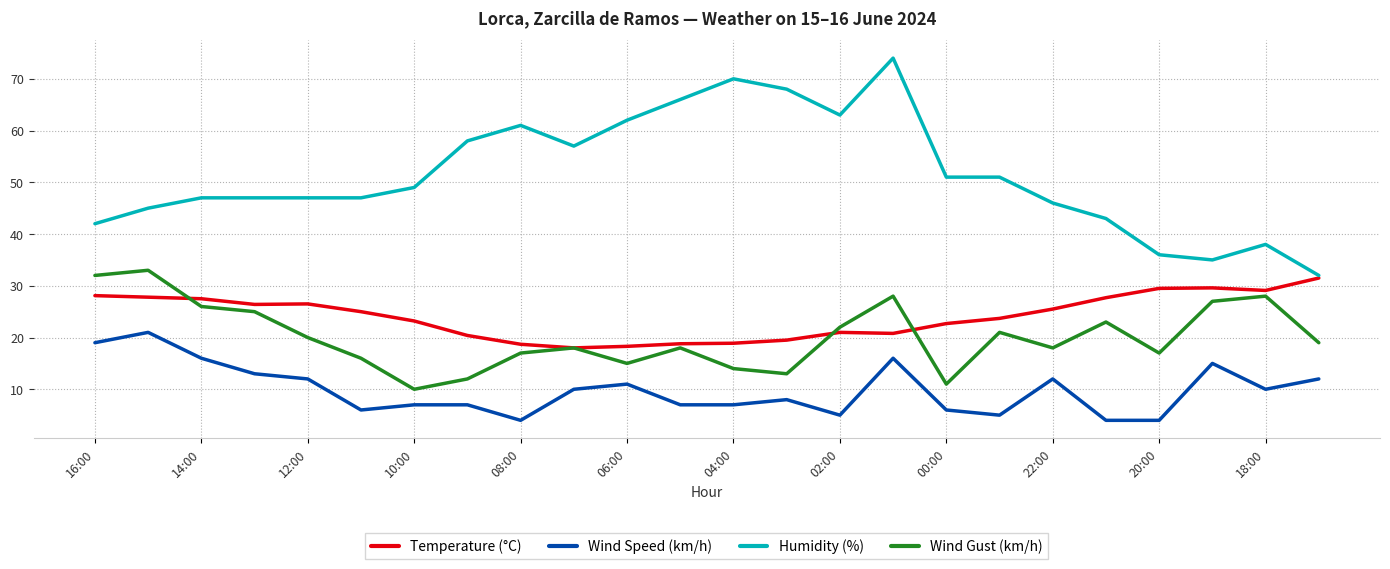

Which series has the largest total across all categories?

Humidity (%)